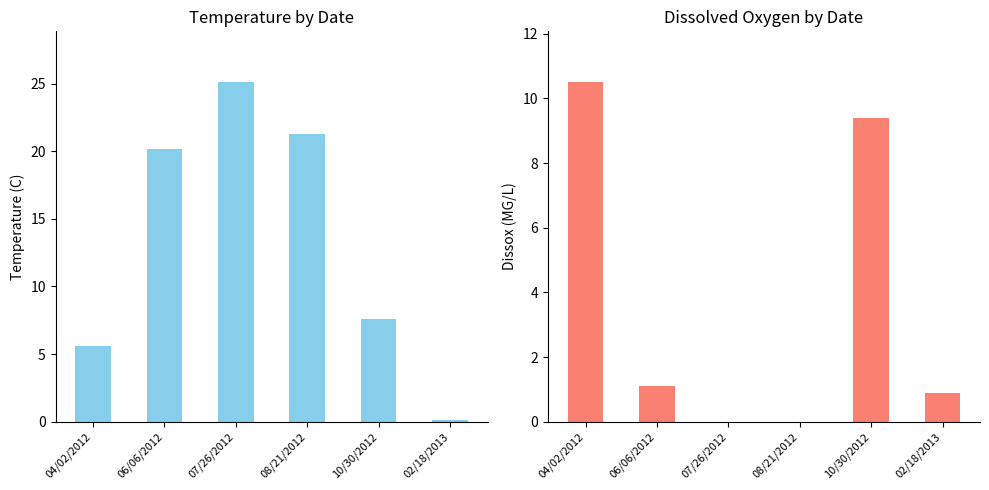

Is the value of Dissox at 06/06/2012 greater than the value of Temperature at 06/06/2012?

No